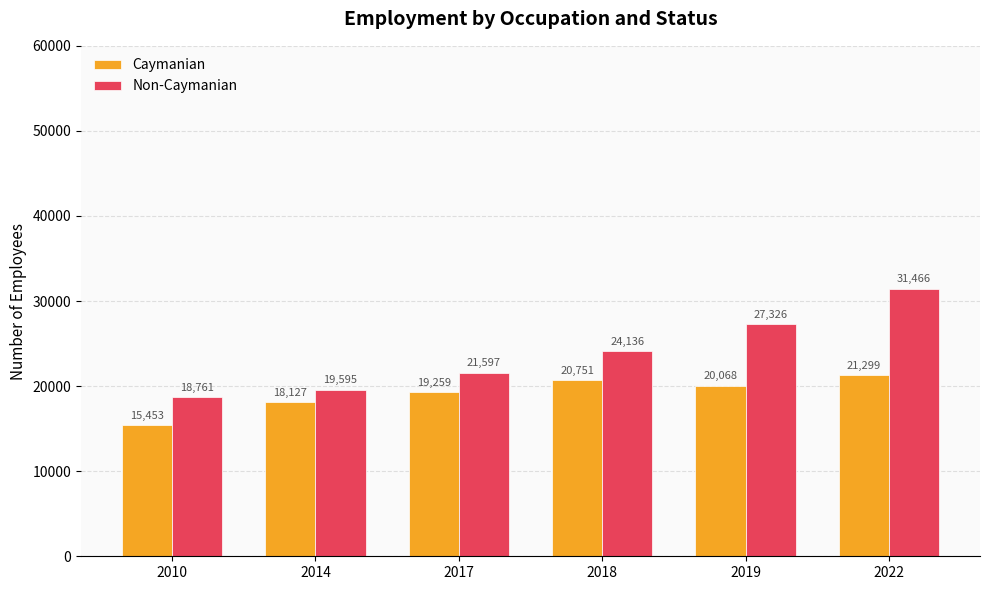

What is the greatest value displayed?

31466